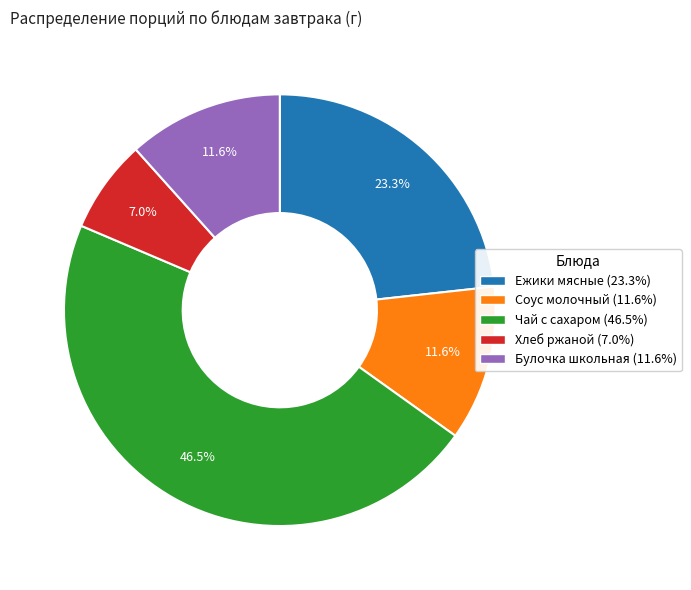

Is there a majority slice in this chart?

No